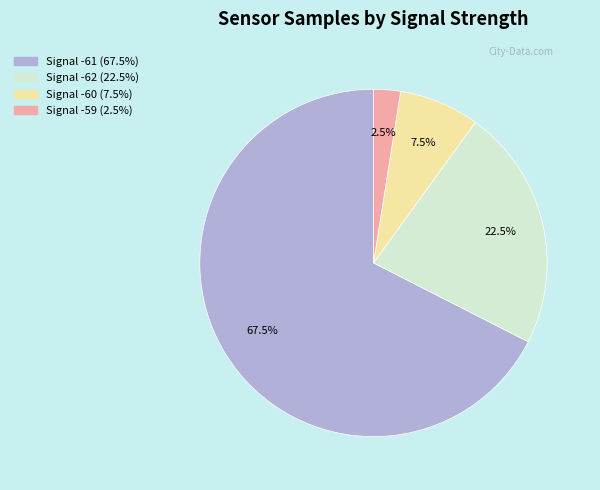

Count the number of slices in the pie.

4